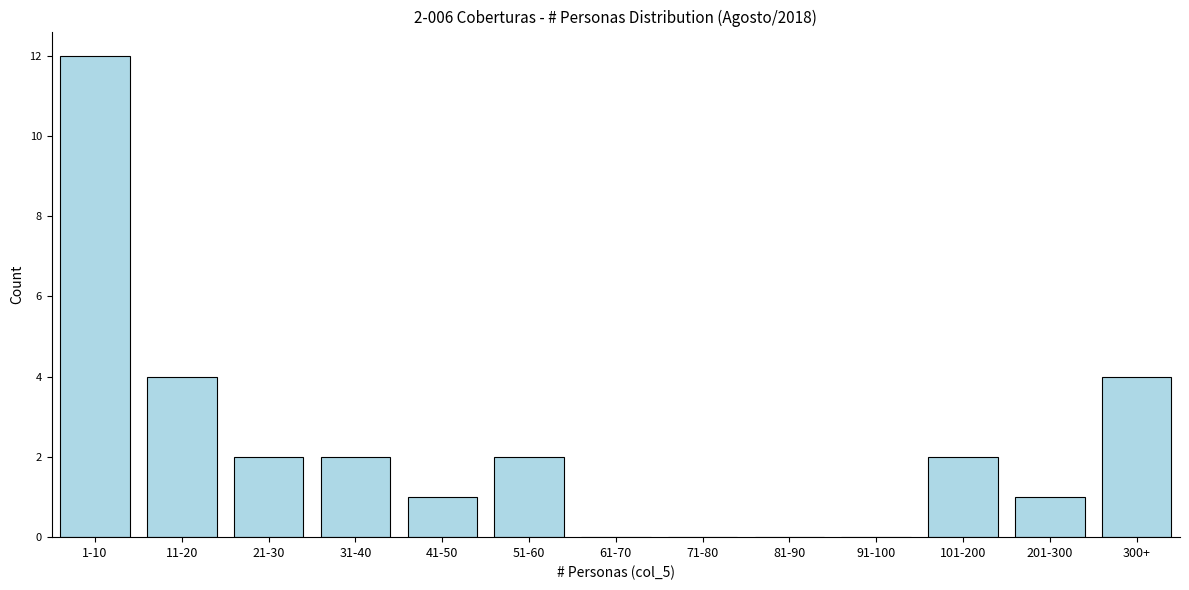

Reading left to right, extract all data points from this chart.

1-10=12	11-20=4	21-30=2	31-40=2	41-50=1	51-60=2	61-70=0	71-80=0	81-90=0	91-100=0	101-200=2	201-300=1	300+=4